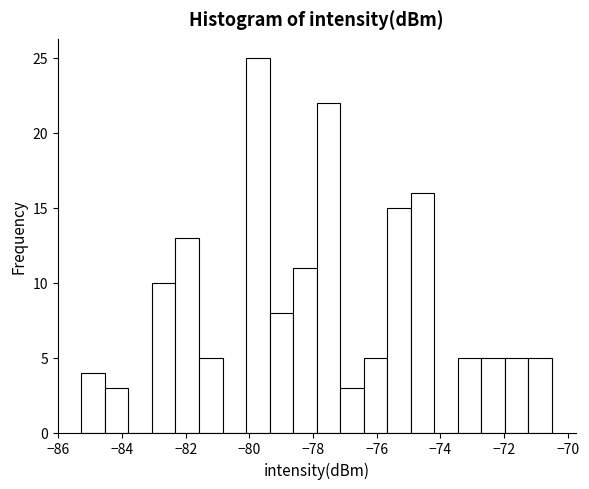

Around what value on the x-axis is the tallest bar? Give the approximate position of its centre, as read against the axis.

-79.8